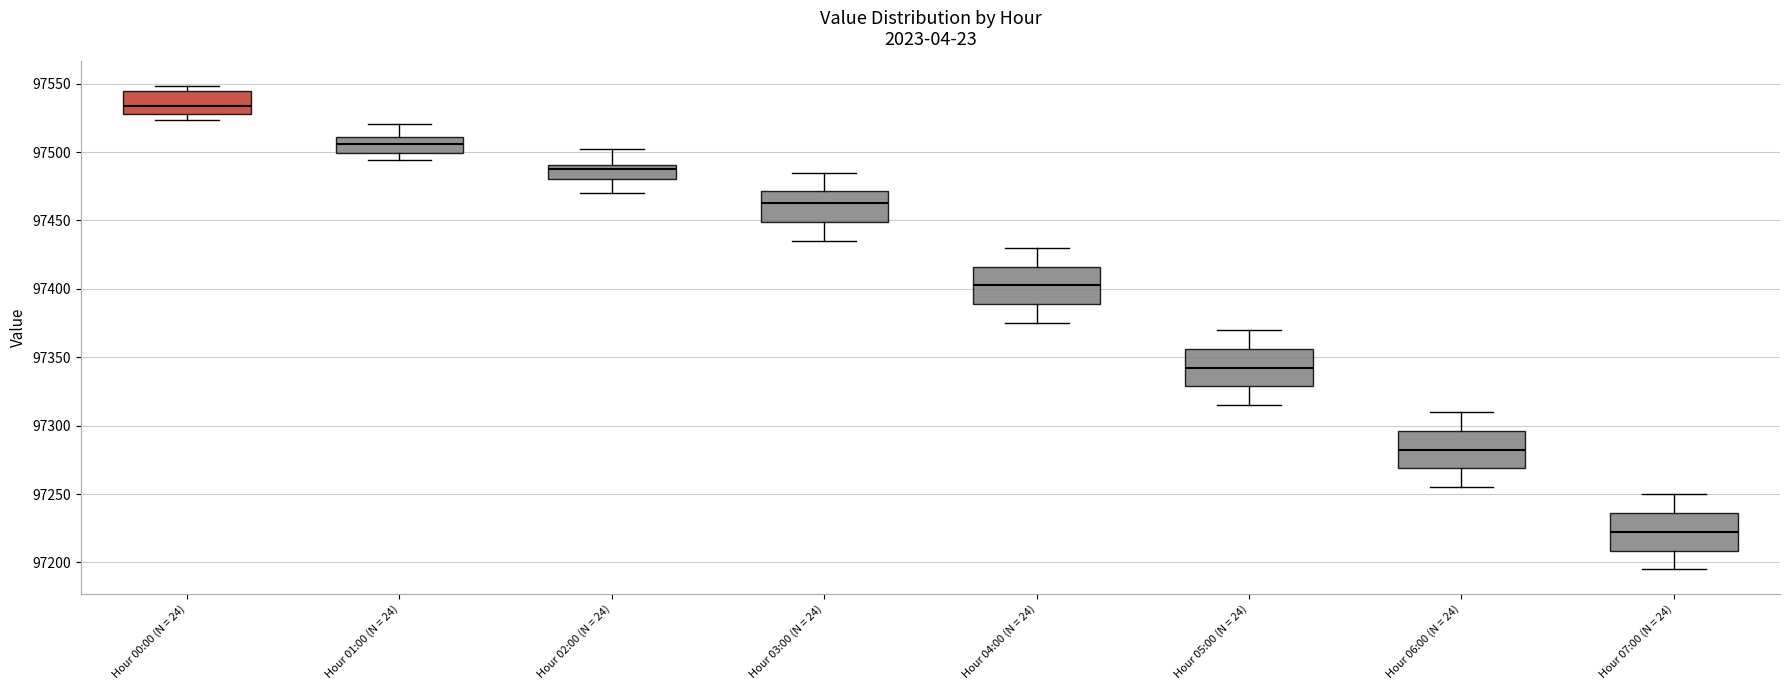

Reading left to right, transcribe this box plot: for each box, give where its median line is, the range the box spans, and where its two whiskers end, as read against the y-axis. The values are not printed on the chart, so give them approximately, as read against the axis.

Hour 00:00 (N = 24): median 97535, box 97530 to 97545, whiskers 97525 to 97550
Hour 01:00 (N = 24): median 97505, box 97500 to 97510, whiskers 97495 to 97520
Hour 02:00 (N = 24): median 97490 (just below the box's upper edge), box 97480 to 97490, whiskers 97470 to 97500
Hour 03:00 (N = 24): median 97465, box 97450 to 97470, whiskers 97435 to 97485
Hour 04:00 (N = 24): median 97405, box 97390 to 97415, whiskers 97375 to 97430
Hour 05:00 (N = 24): median 97345, box 97330 to 97355, whiskers 97315 to 97370
Hour 06:00 (N = 24): median 97285, box 97270 to 97295, whiskers 97255 to 97310
Hour 07:00 (N = 24): median 97225, box 97210 to 97235, whiskers 97195 to 97250